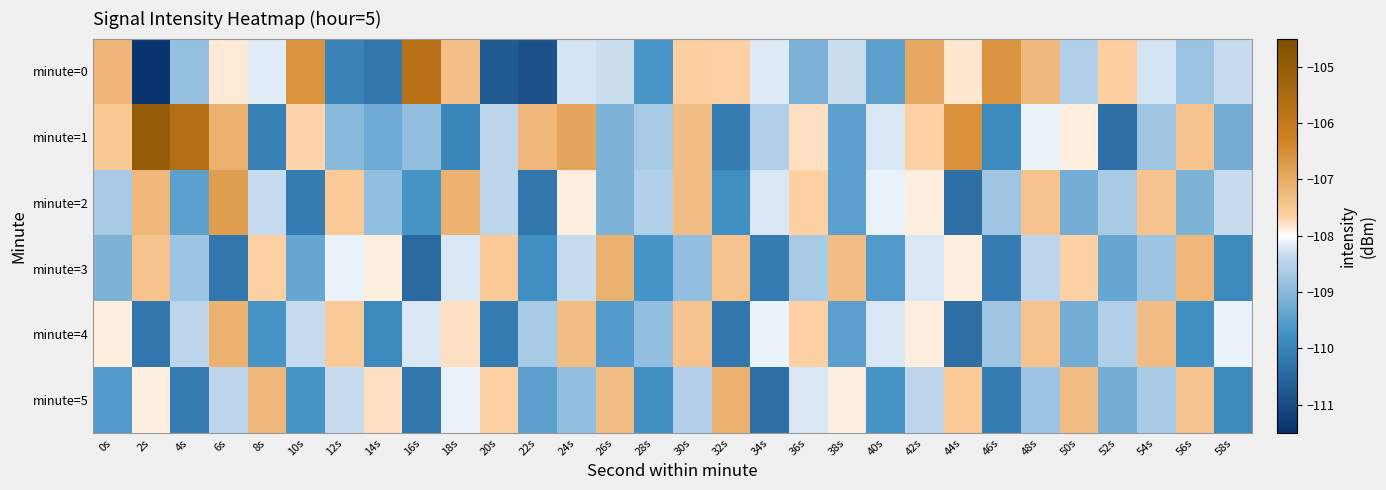

How many series are shown in this chart?

6